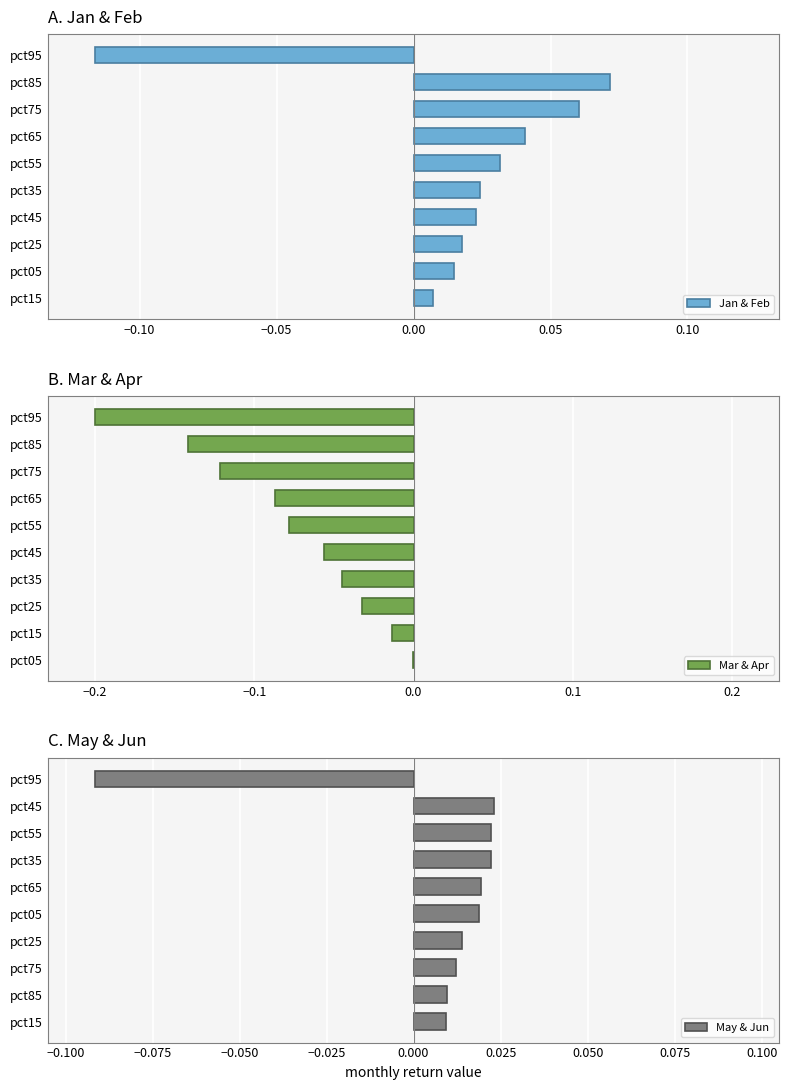

The Jan & Feb series shows 0.0 at pct75. True or false?

False